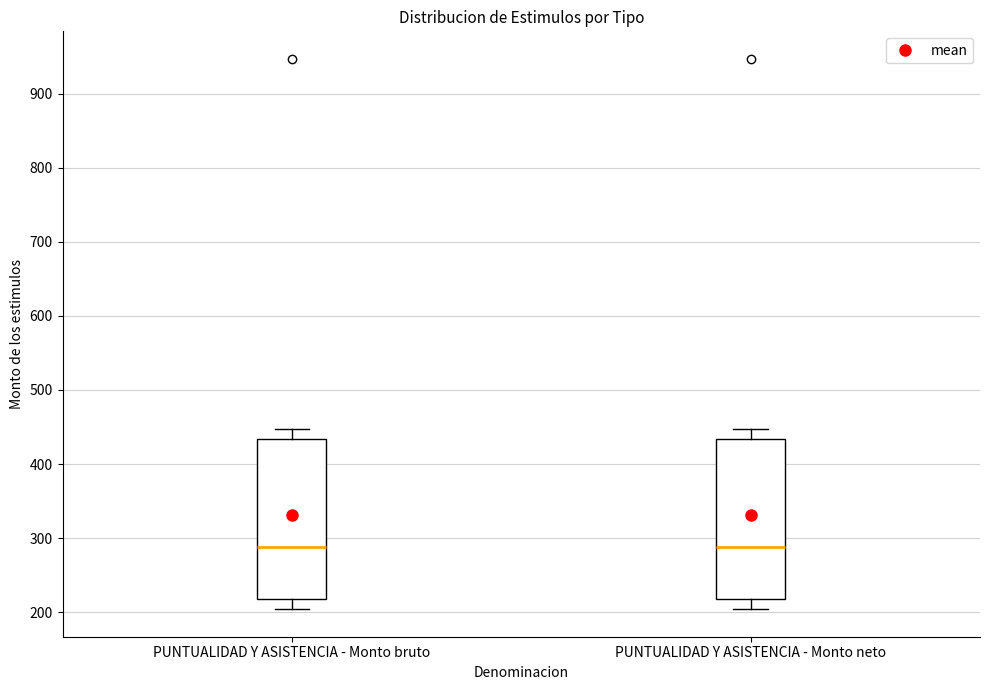

Where is the upper edge of the box for PUNTUALIDAD Y ASISTENCIA - Monto neto on the y-axis? The values are not printed on the chart, so give them approximately, as read against the axis.

430